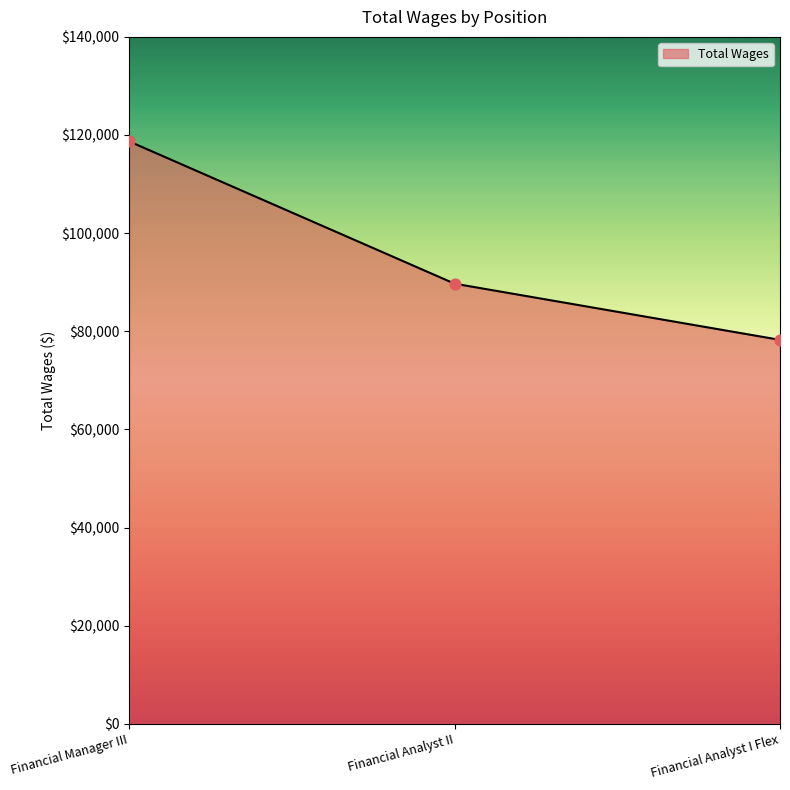

Which has a higher value, Financial Analyst I Flex or Financial Analyst II?

Financial Analyst II